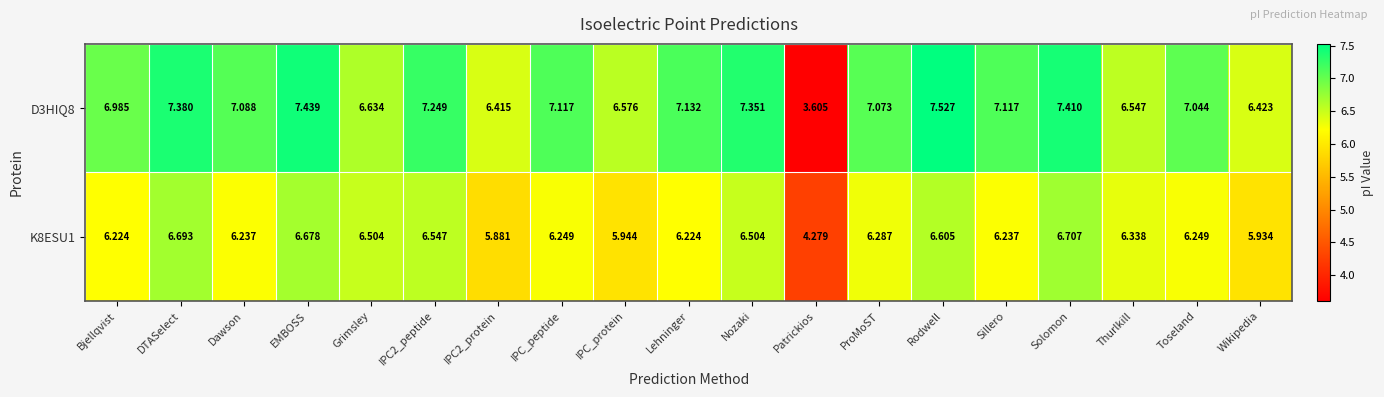

At which label does K8ESU1 first exceed 6?

Bjellqvist